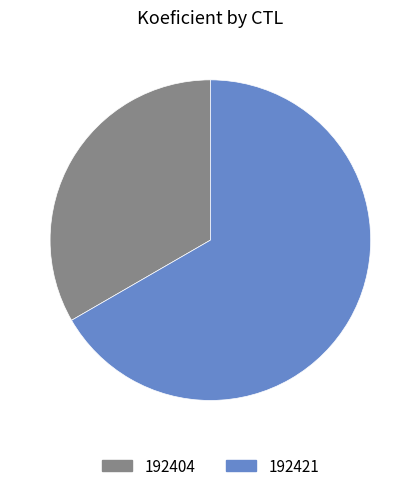

The 192421 slice represents 58% of the pie. True or false?

False